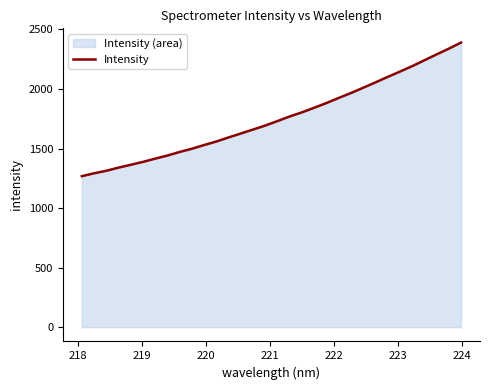

What is the maximum value shown in the chart?

2389.6